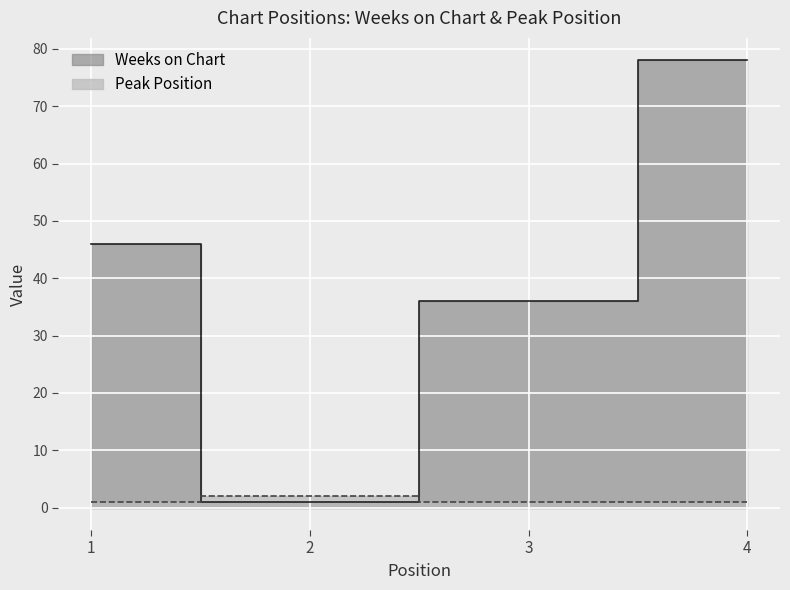

What is the value of the Weeks on Chart point at the 3rd from the left?

36